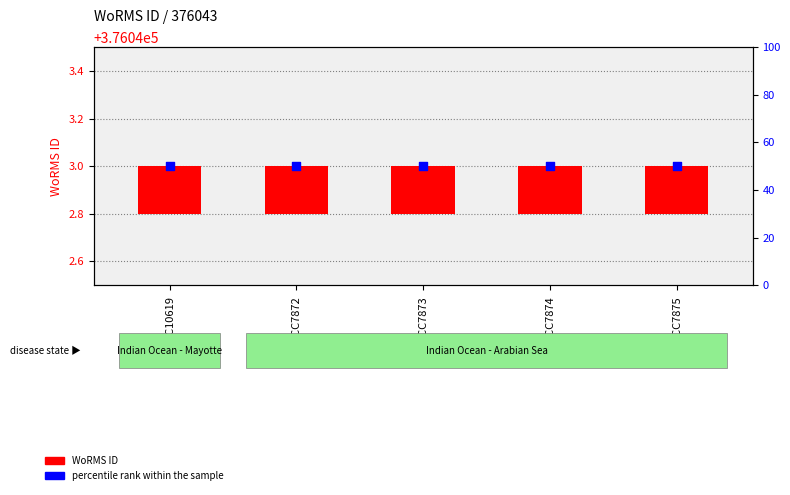

What is the total value across all series at RCC7875?

50.2